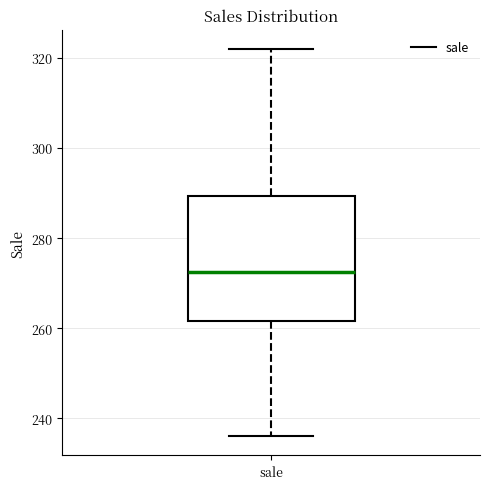

Where is the upper edge of the box for sale on the y-axis? The values are not printed on the chart, so give them approximately, as read against the axis.

290